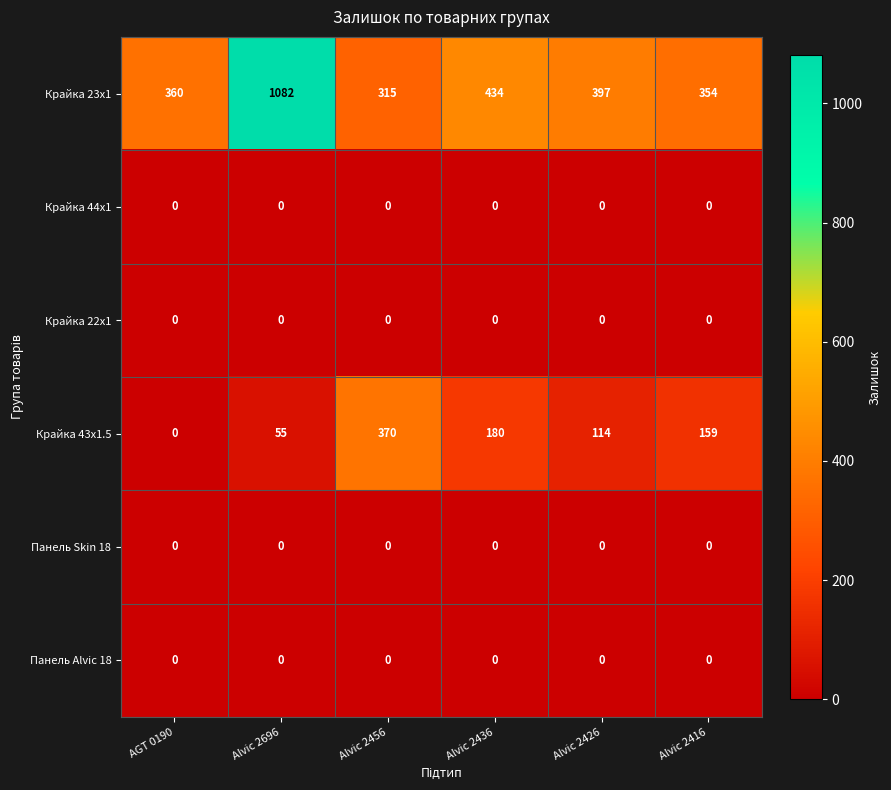

At which label is Крайка 43x1.5 closest to 185?

Alvic 2436